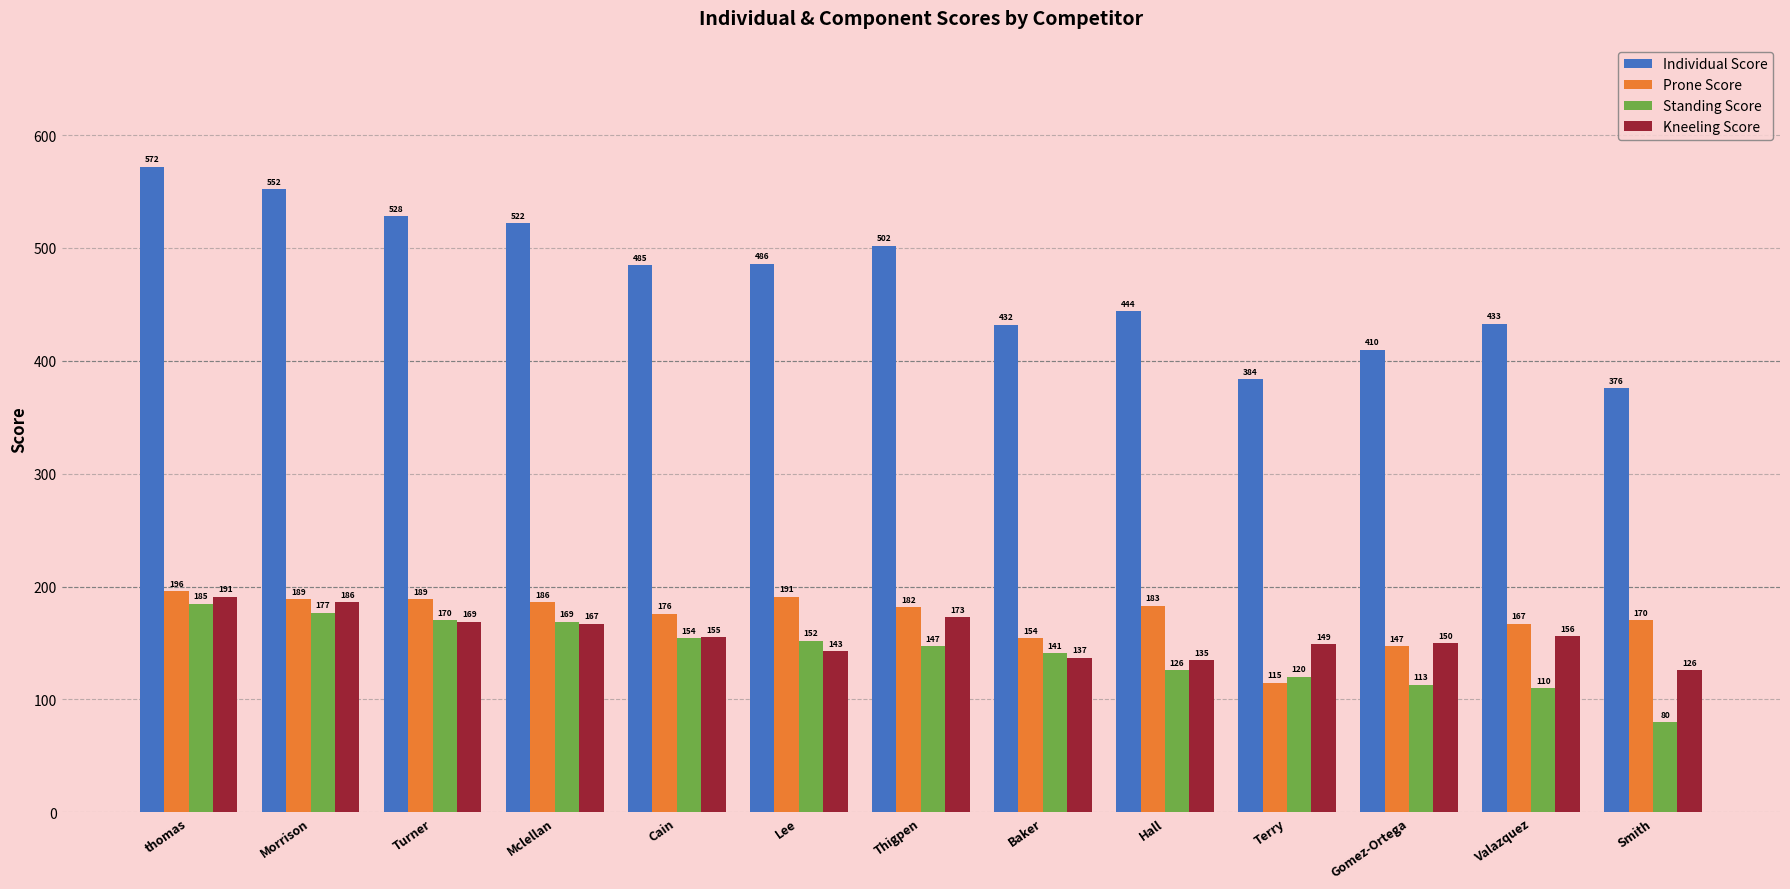

Count the number of data series in this chart.

4